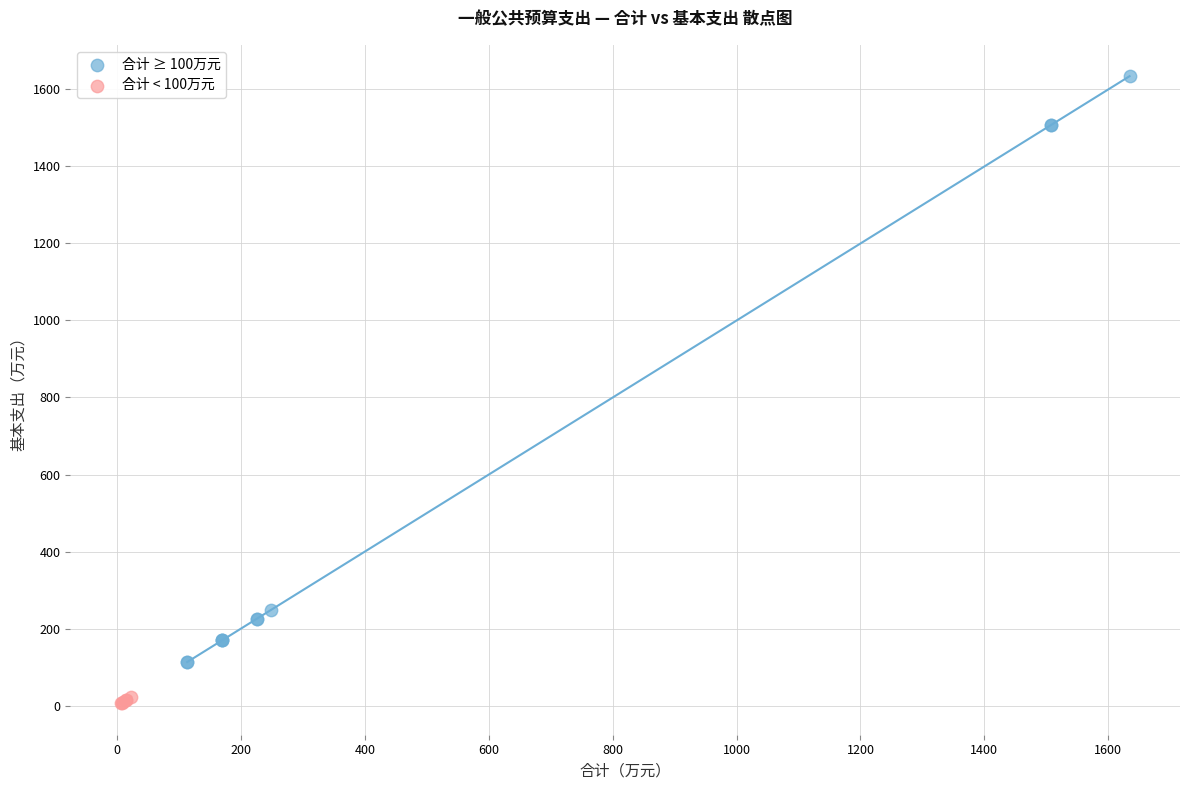

Which series has the largest Y range (max minus min)?

合计 ≥ 100万元